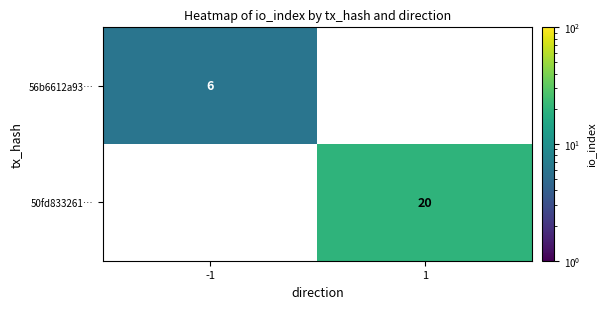

What is the average value of the 56b6612a93… series?

3